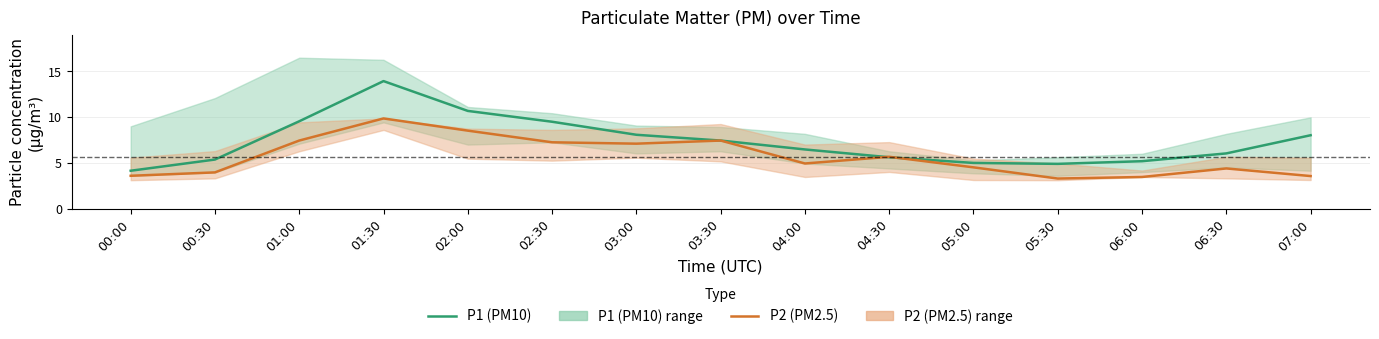

Where is the first local maximum for P2 (PM2.5)?

01:30